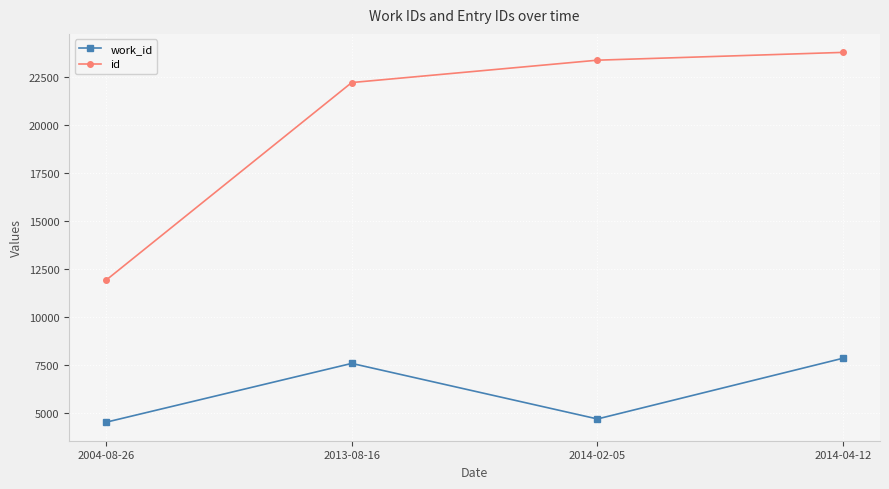

Is the value of id at 2014-02-05 greater than the value of work_id at 2014-04-12?

Yes